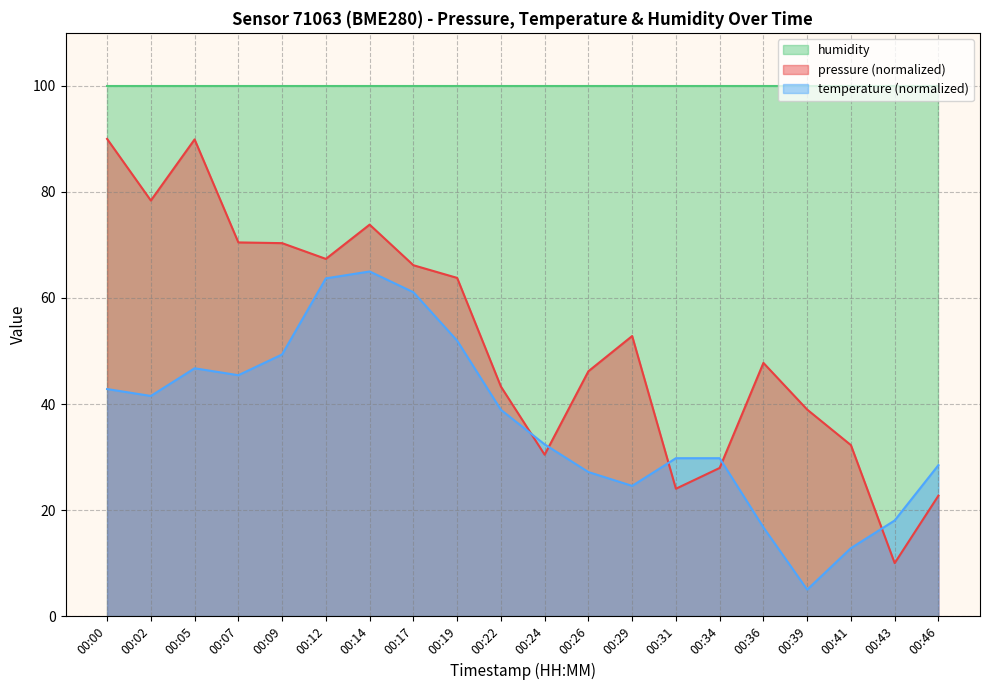

What is the average value of the temperature series?

36.6